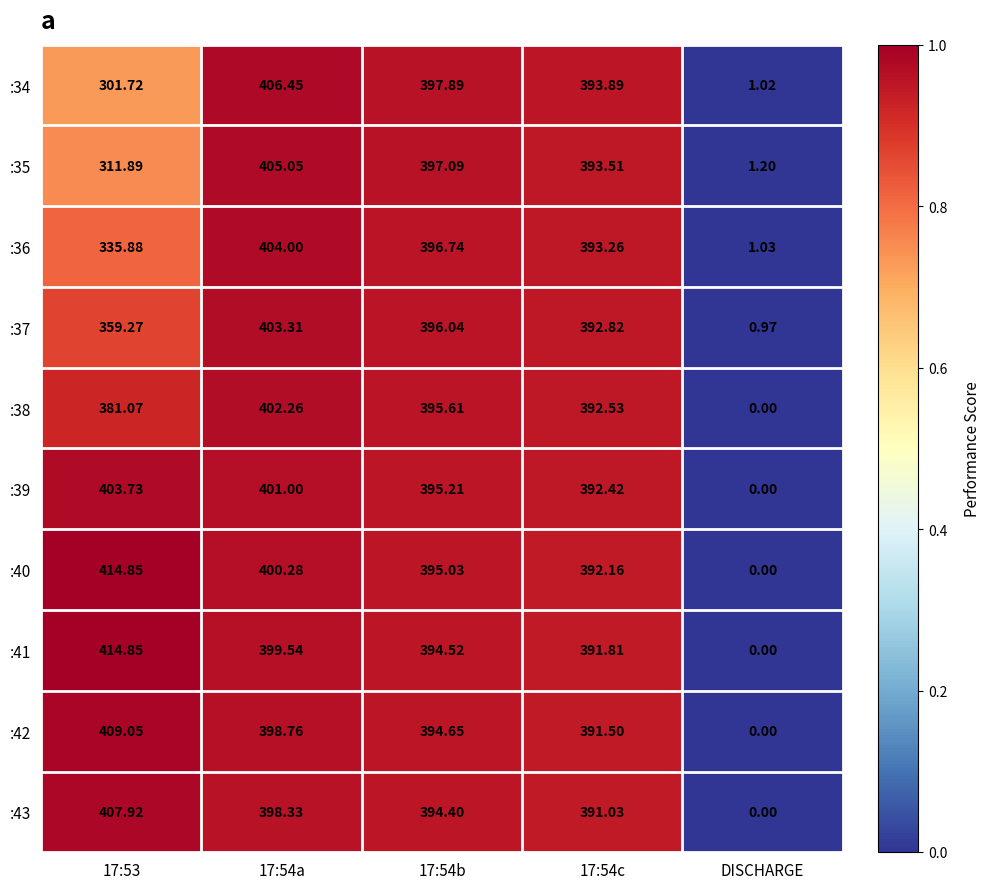

At which category does the chart reach its minimum across all series?

DISCHARGE